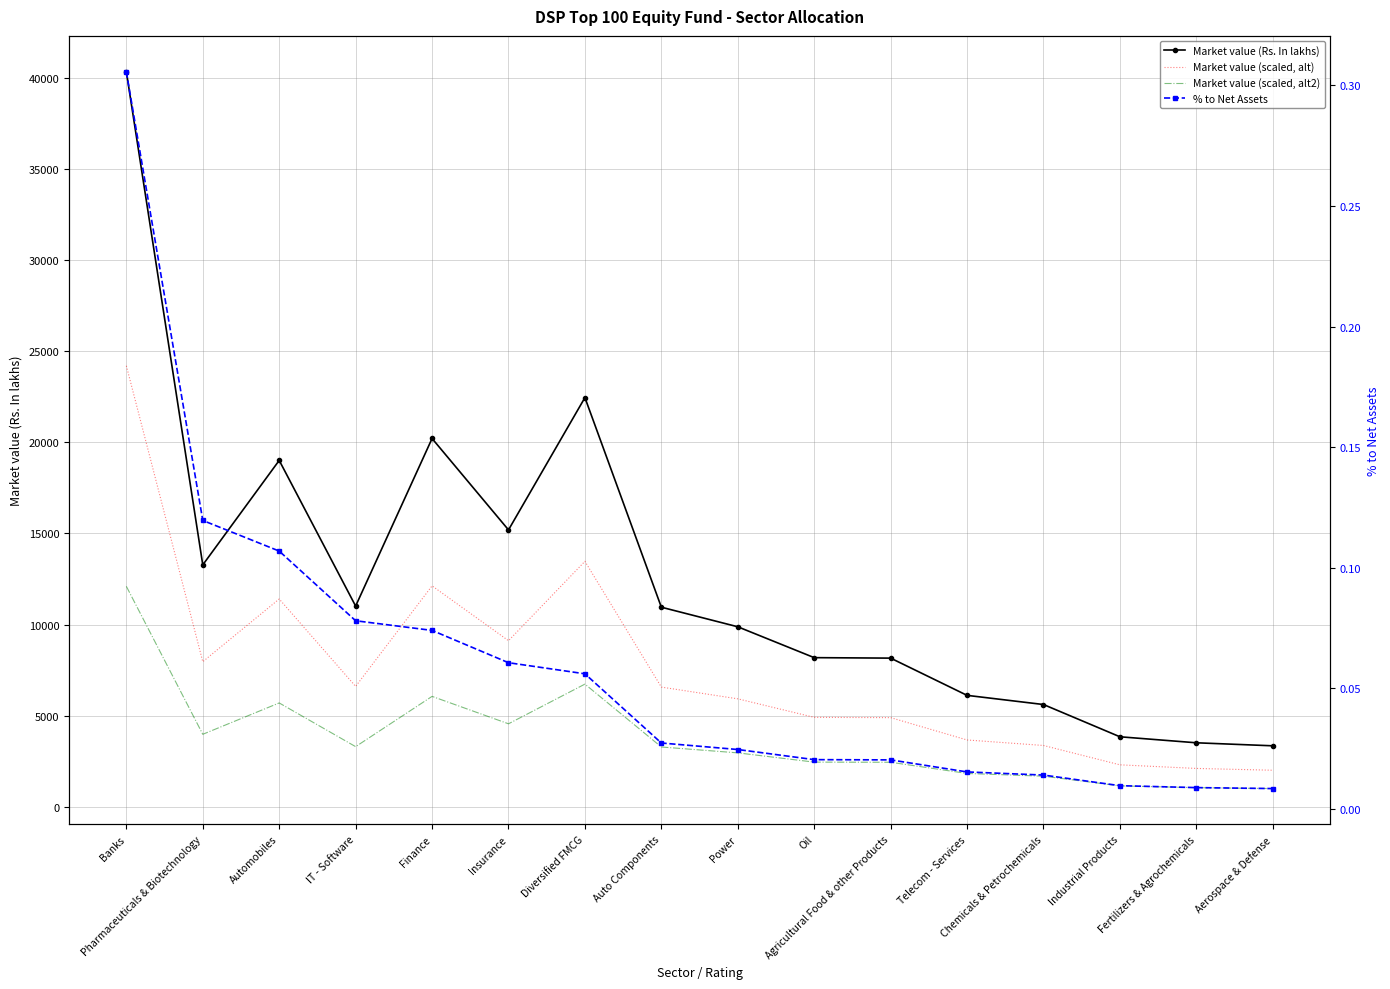

True or false: Market value (Rs. In lakhs) and Market value (scaled, alt2) cross at least once.

False